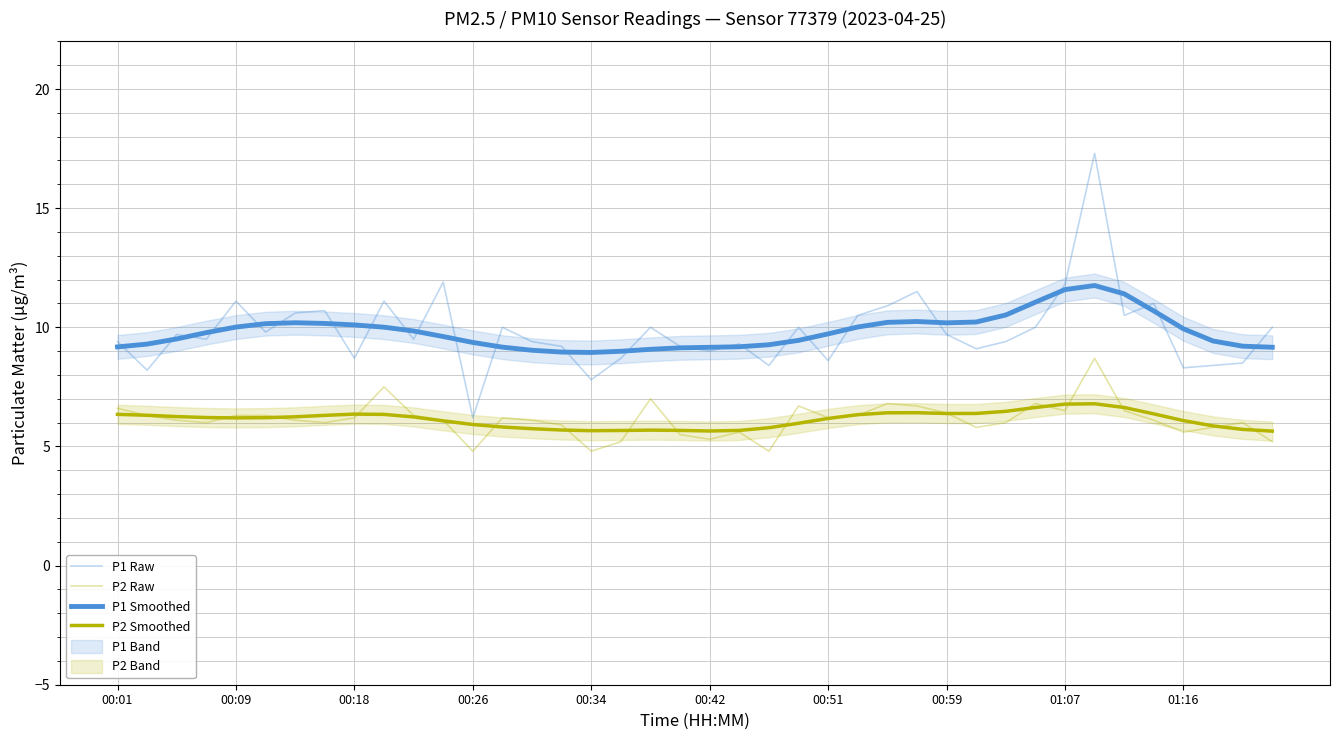

True or false: P1 Smoothed and P2 Raw intersect in this chart.

False